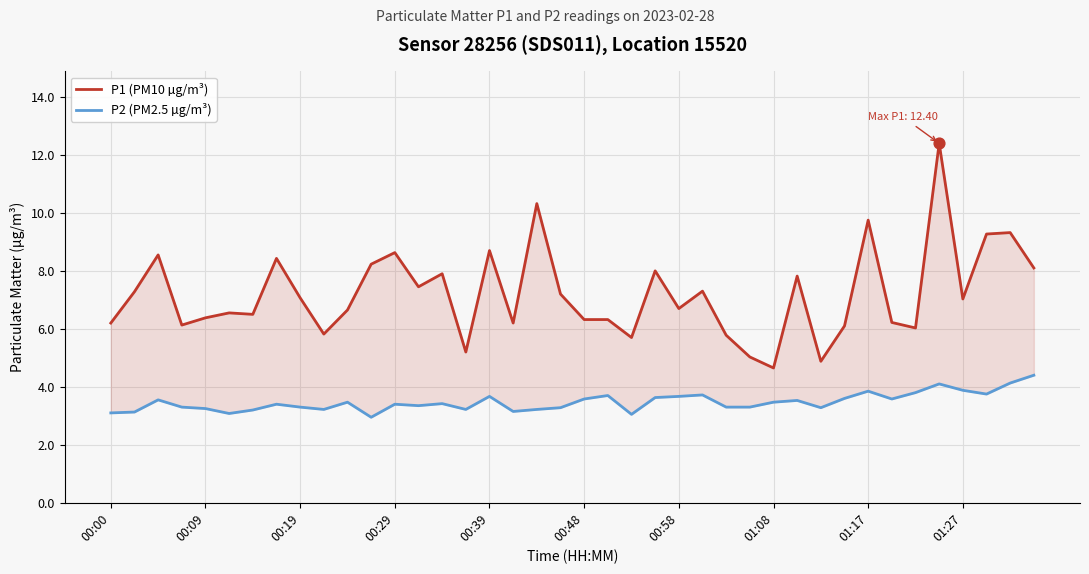

Which series has the largest total across all categories?

P1 (PM10 µg/m³)